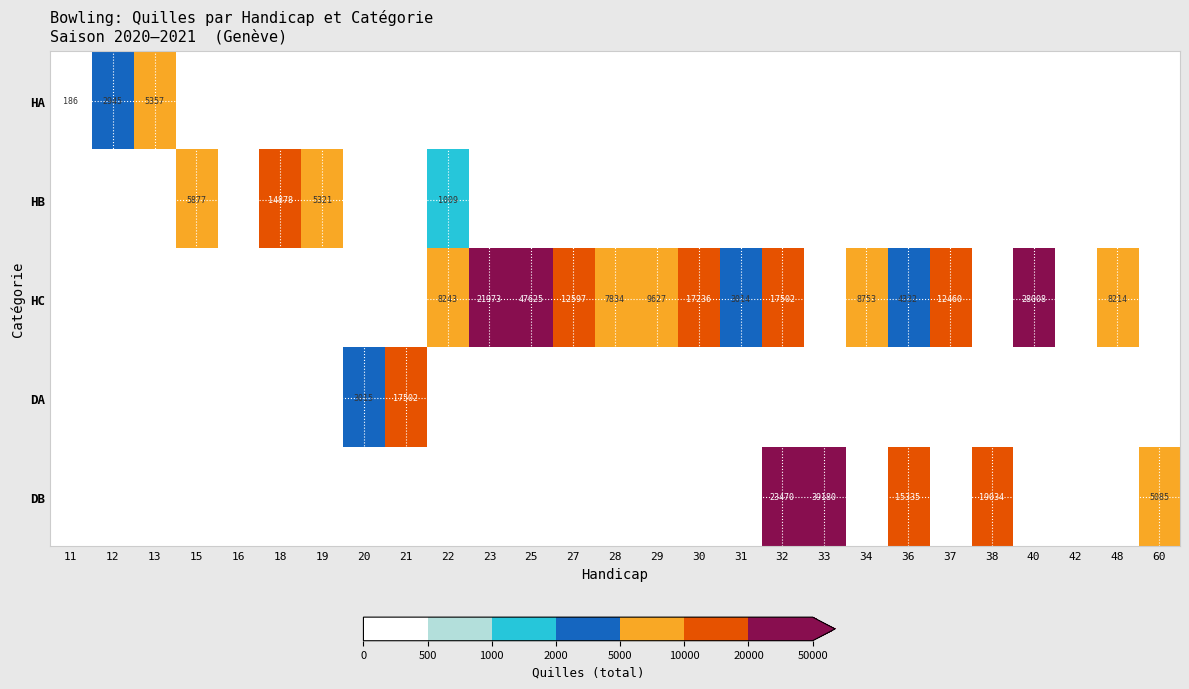

What is the difference between the HC values at 27 and 29?

2970